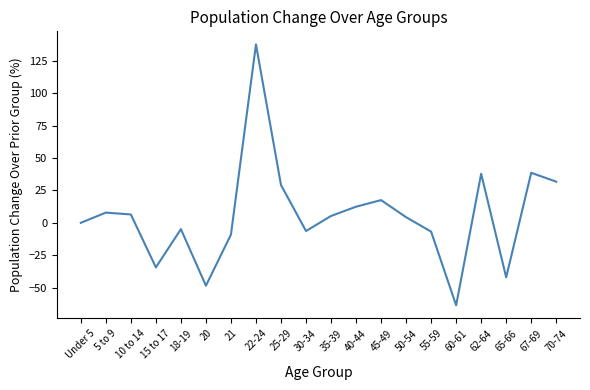

How many distinct data groups are displayed?

1